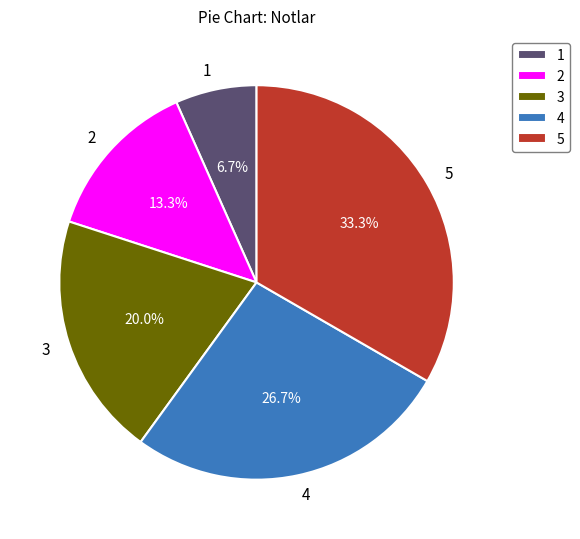

Which category has the biggest portion of the pie?

5